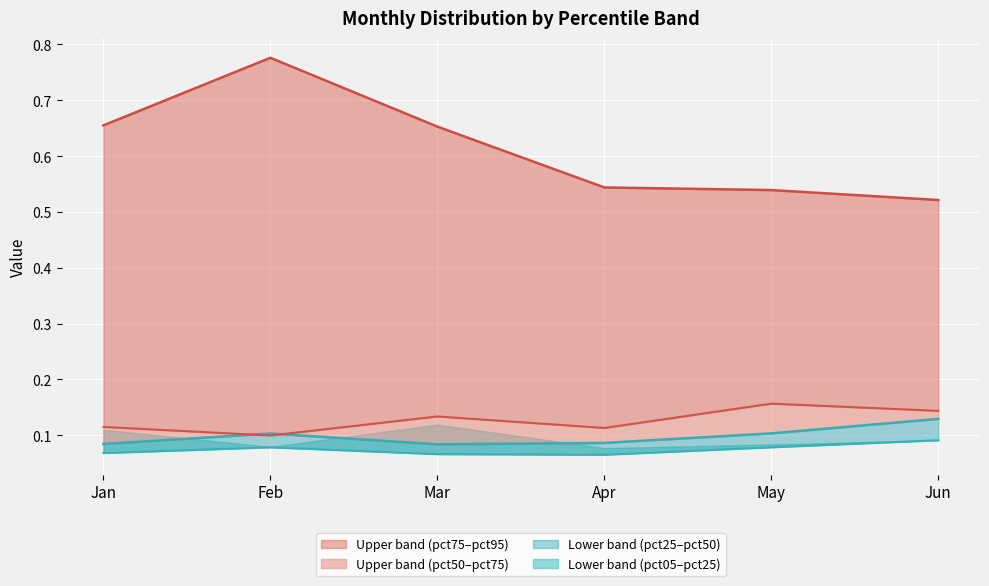

Where is the first local maximum for pct75 line?

Mar